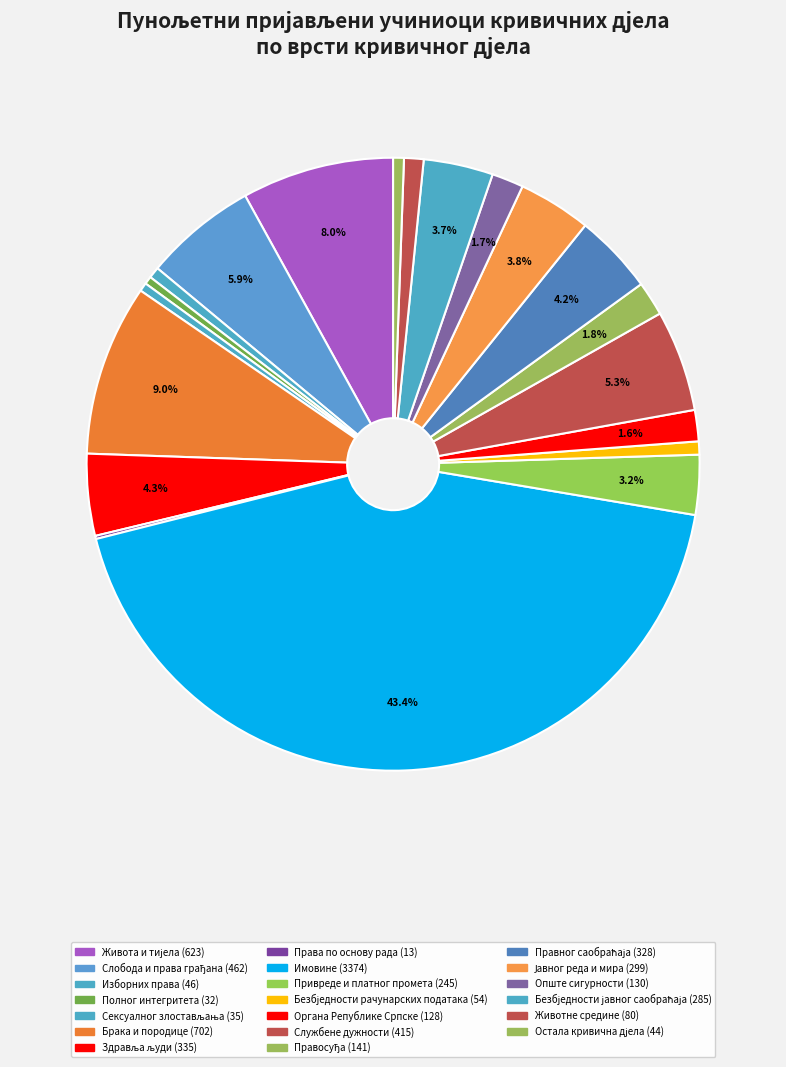

To the nearest percent, what portion does Опште сигурности represent?

2%